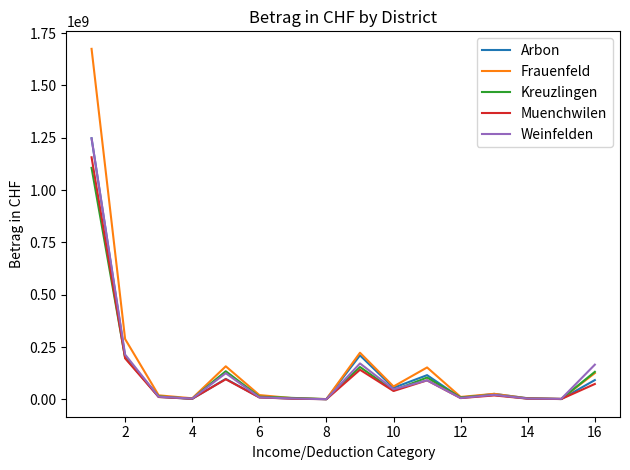

What is the maximum value for Arbon?

1247433010